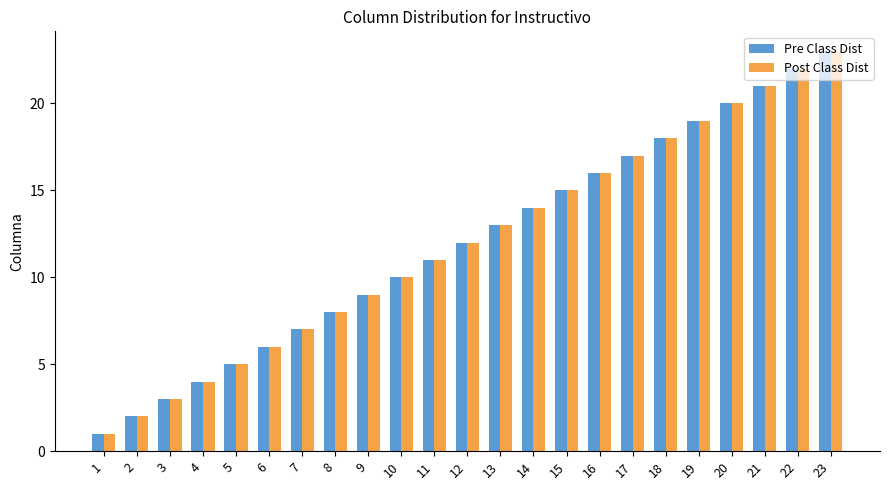

What is the value of the Pre Class Dist bar at the 17th from the left?

17